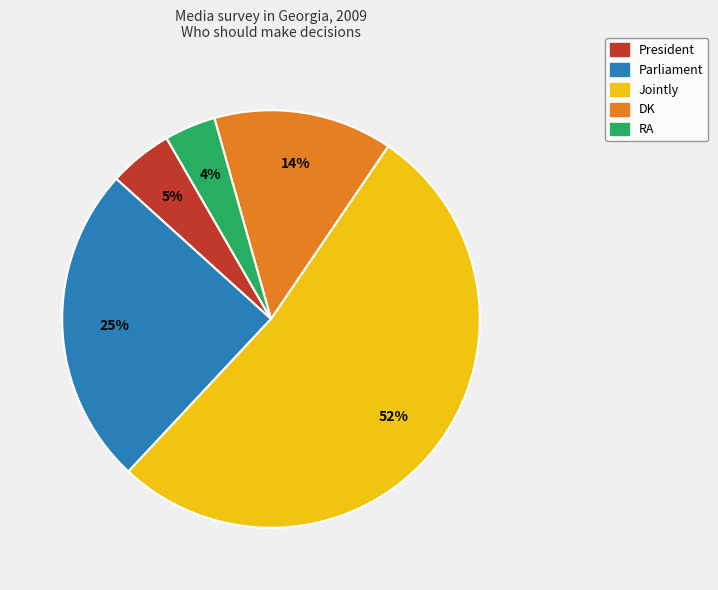

What is the ratio of the value at RA to the value at DK?

0.3